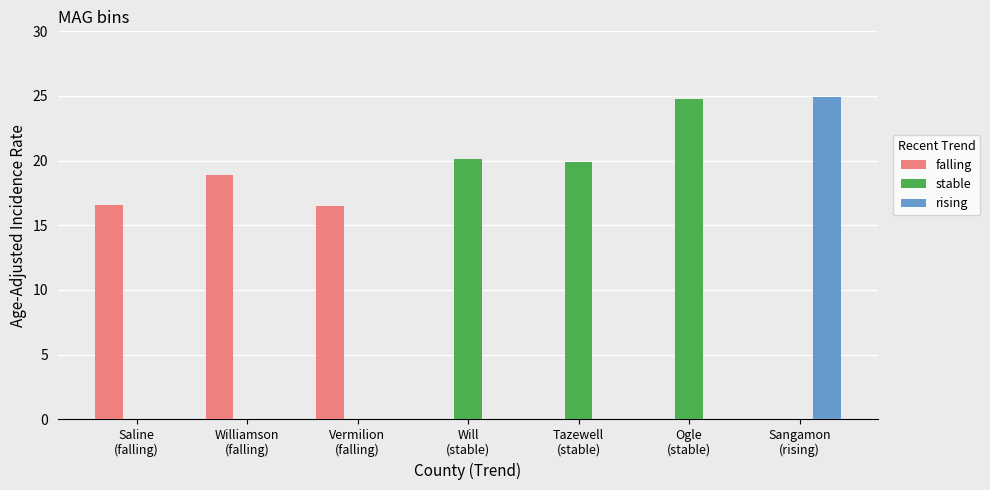

Which series changed the most between Saline
(falling) and Sangamon
(rising)?

rising